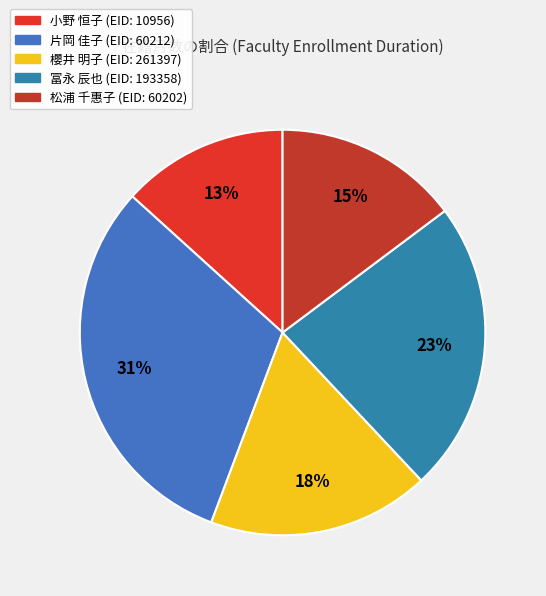

To the nearest percent, what is the difference between the largest and smallest slice percentages?

18%